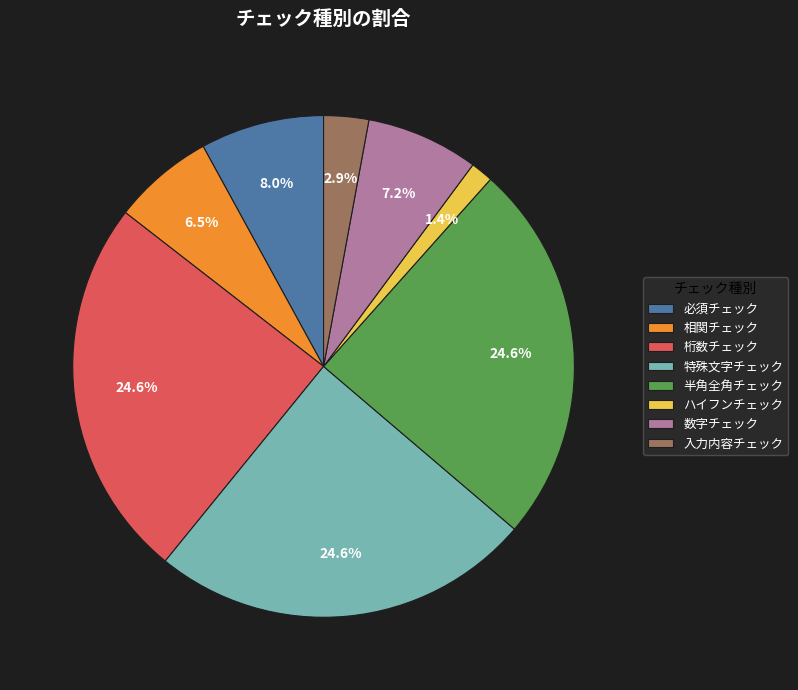

Between 特殊文字チェック and 必須チェック, which is larger?

特殊文字チェック